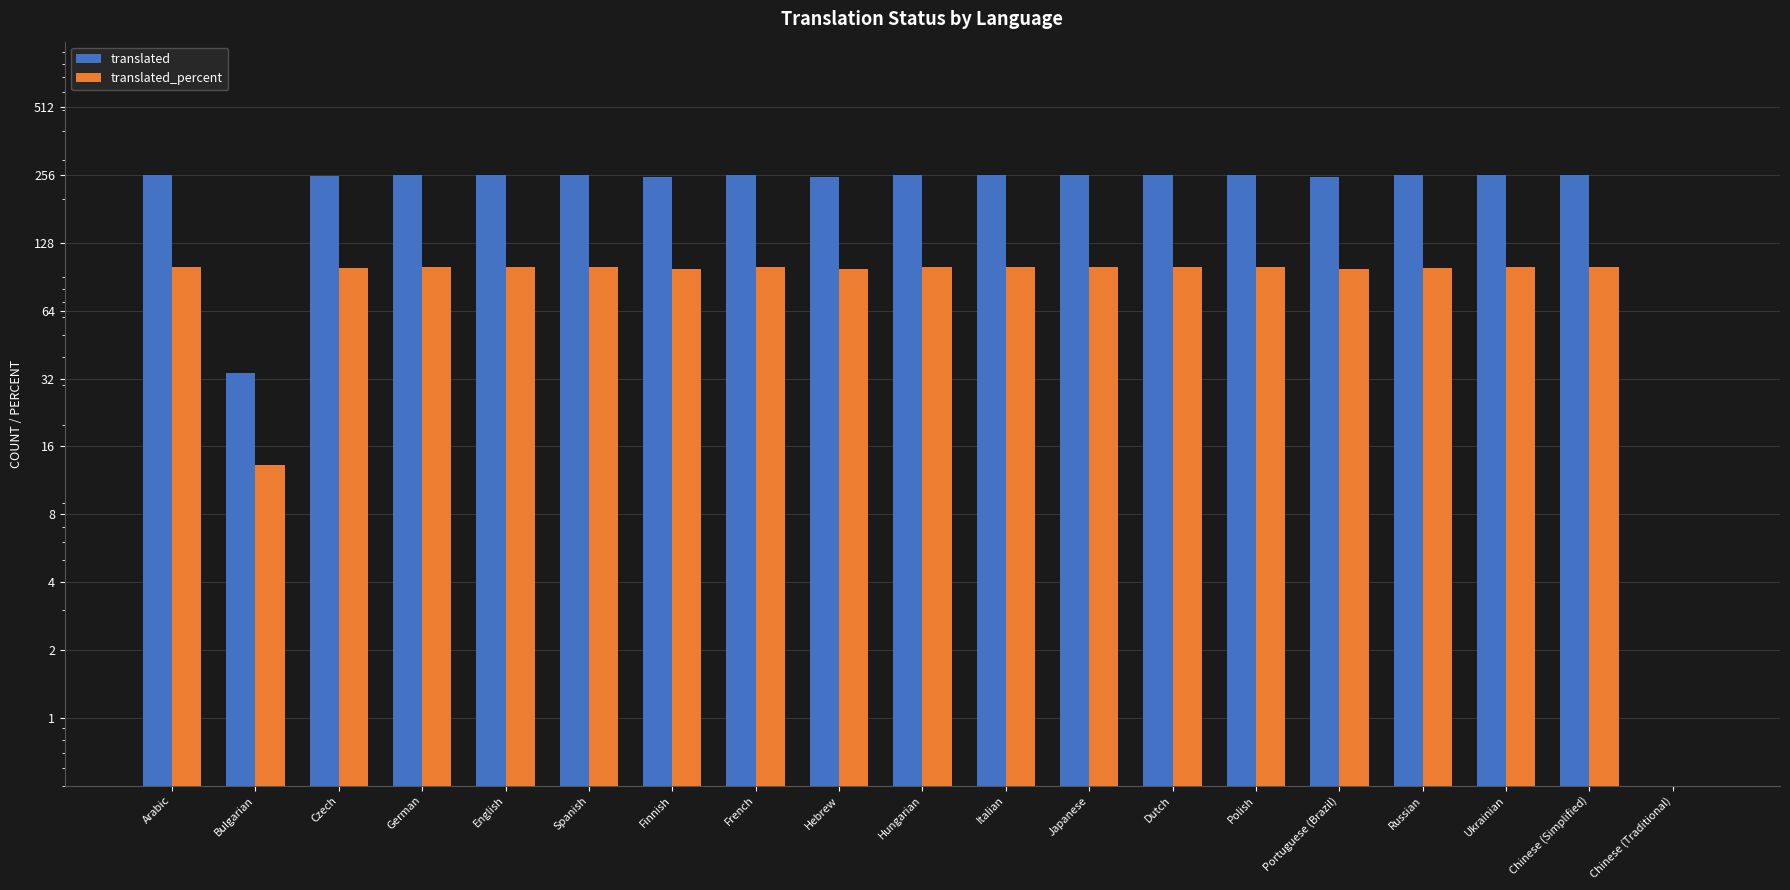

How many positive values does the translated_percent series have?

18